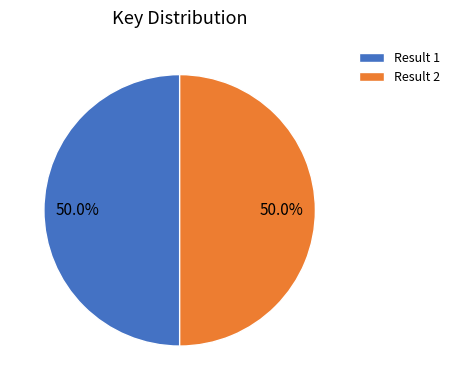

How many segments does this pie chart have?

2